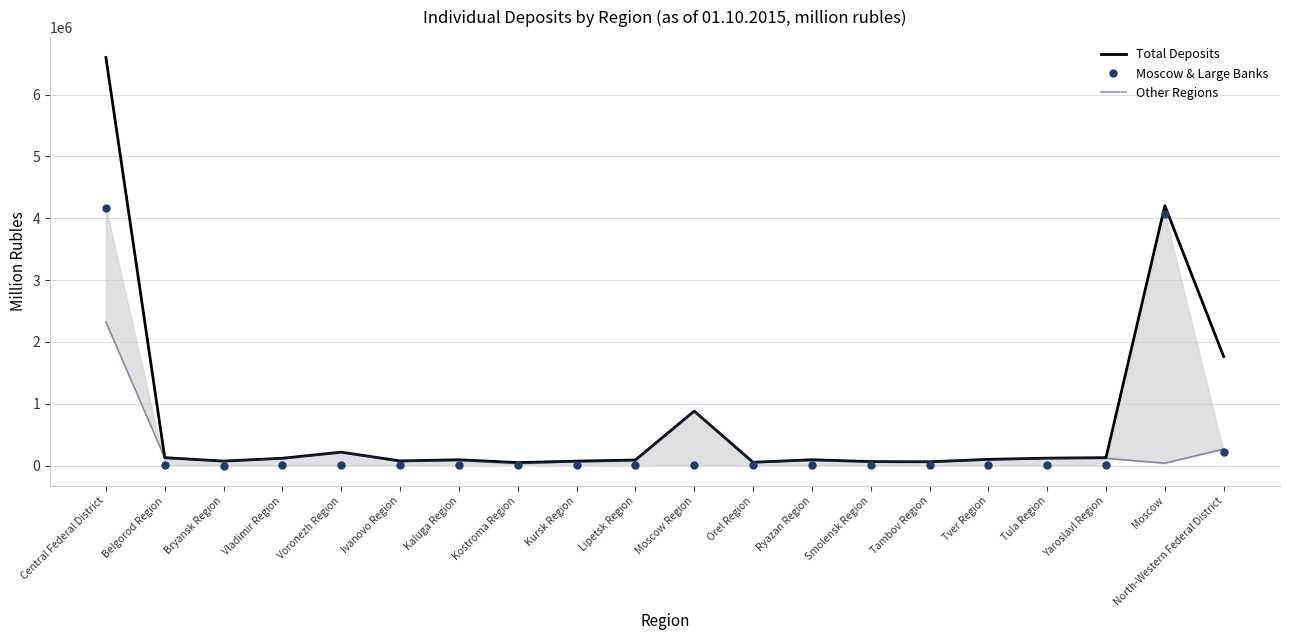

Rank the categories by Other Regions value from lowest to highest.

Kostroma Region, Moscow, Orel Region, Tambov Region, Kursk Region, Smolensk Region, Ivanovo Region, Bryansk Region, Lipetsk Region, Ryazan Region, Kaluga Region, Tver Region, Vladimir Region, Yaroslavl Region, Tula Region, Belgorod Region, Voronezh Region, North-Western Federal District, Moscow Region, Central Federal District